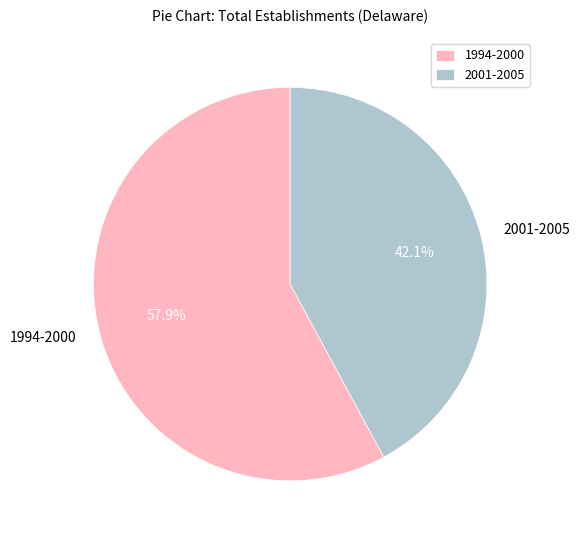

Between 1994-2000 and 2001-2005, which is larger?

1994-2000